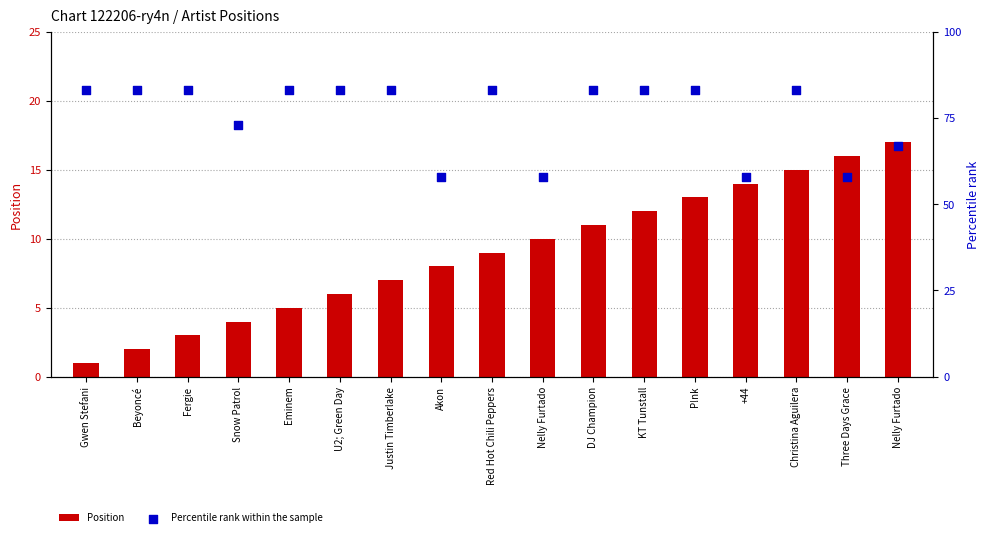

Is the value of Position at Beyoncé greater than the value of Percentile rank within the sample at P!nk?

No